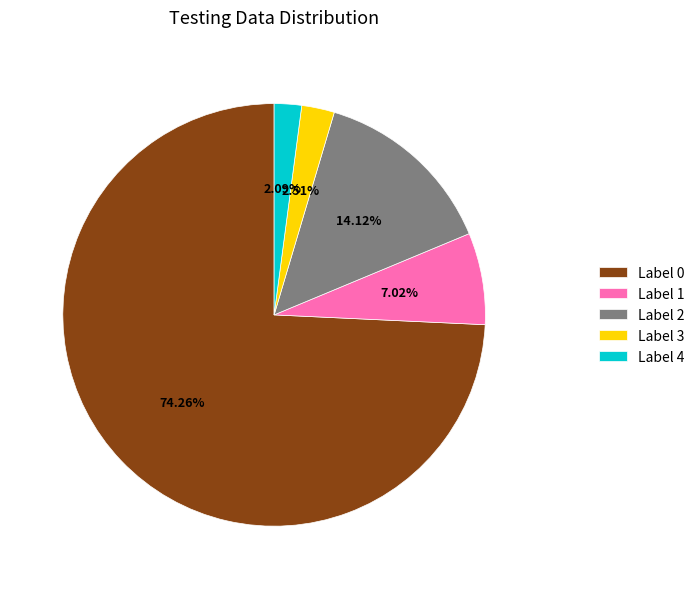

To the nearest percent, what is the difference between the largest and smallest slice percentages?

72%